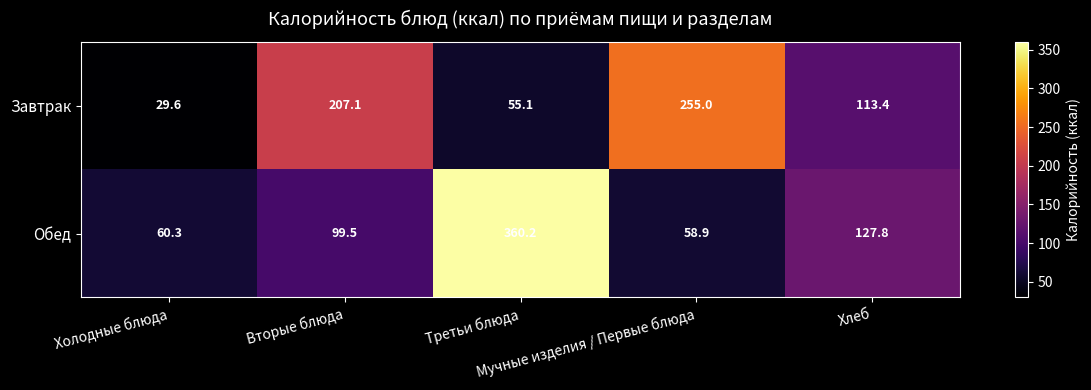

At which category does the chart reach its peak across all series?

Третьи блюда